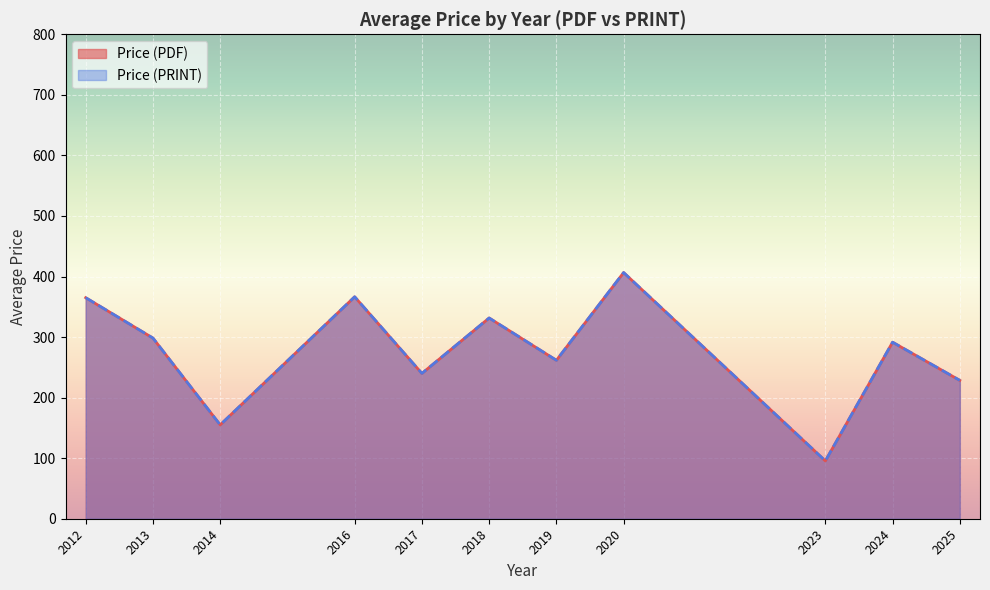

What are all the series names shown in the legend?

Price (PDF), Price (PRINT)